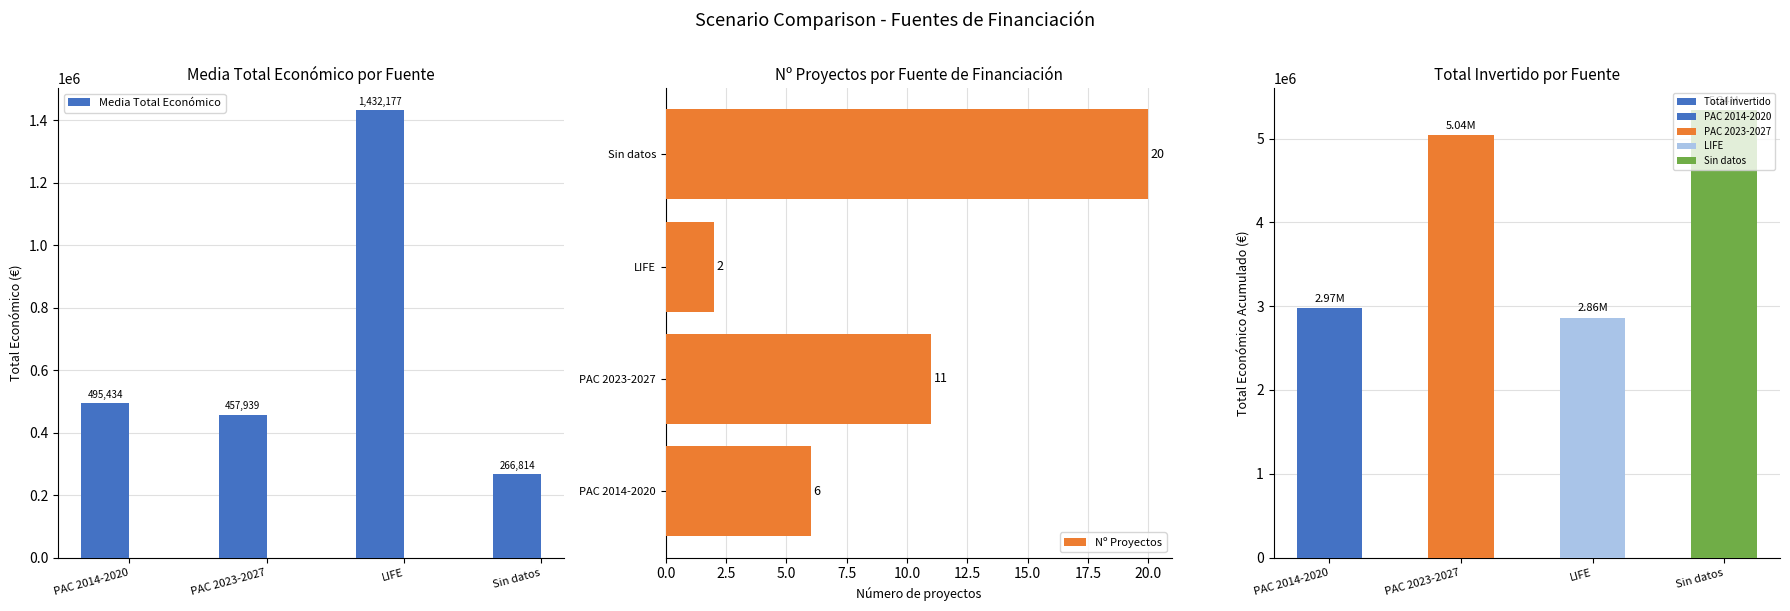

What is the highest value of the Nº Proyectos series?

20